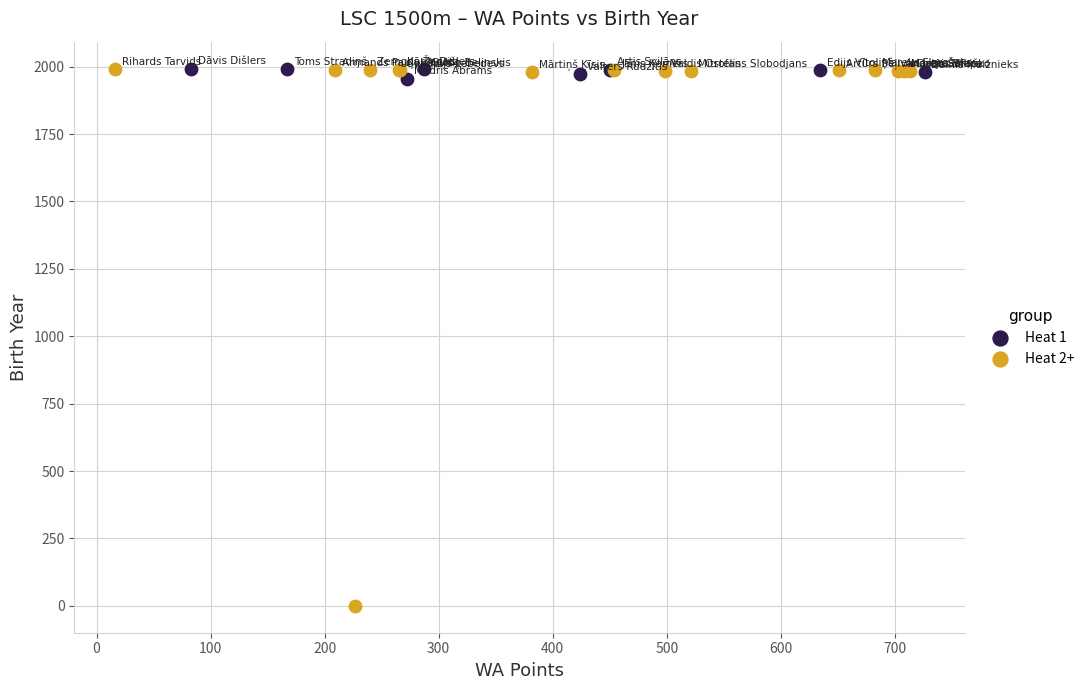

What are all the series names shown in the legend?

Heat 1, Heat 2+